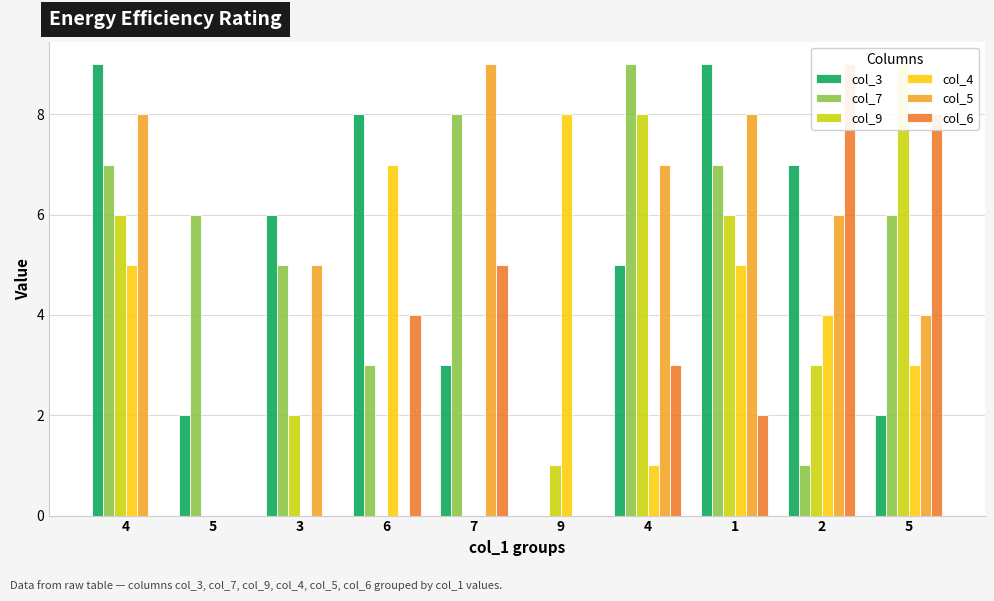

List the labels in order of col_6 value, largest first.

2, 5, 7, 6, 4, 1, 4, 5, 3, 9